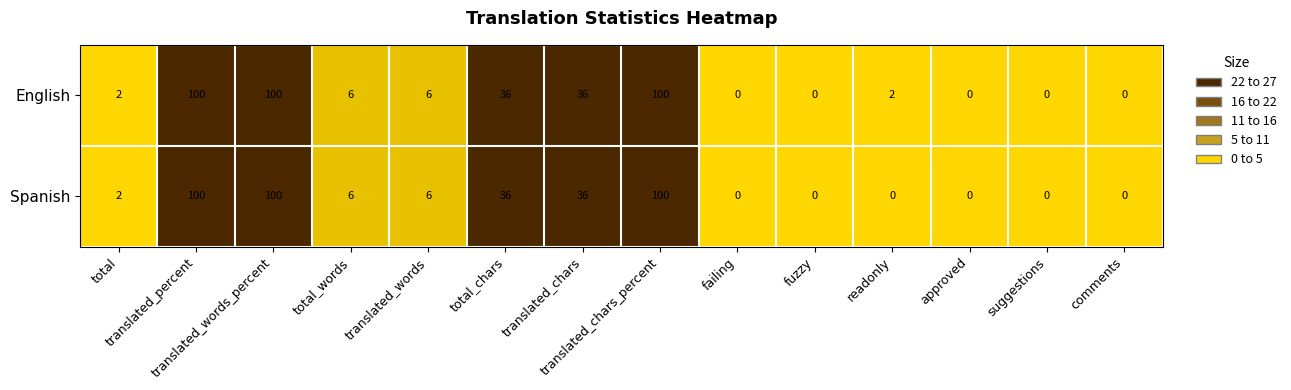

What is the sum of all Spanish values?

386